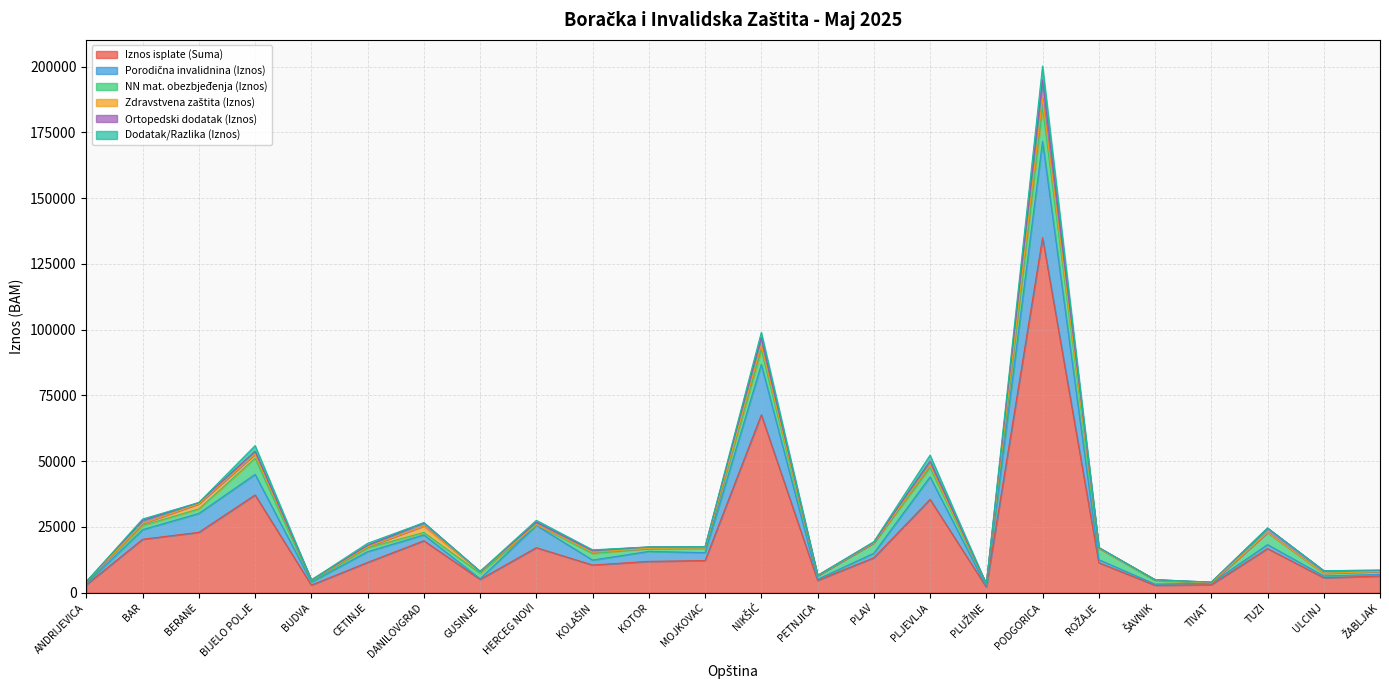

True or false: Iznos isplate (Suma) and Zdravstvena zaštita (Iznos) intersect in this chart.

False